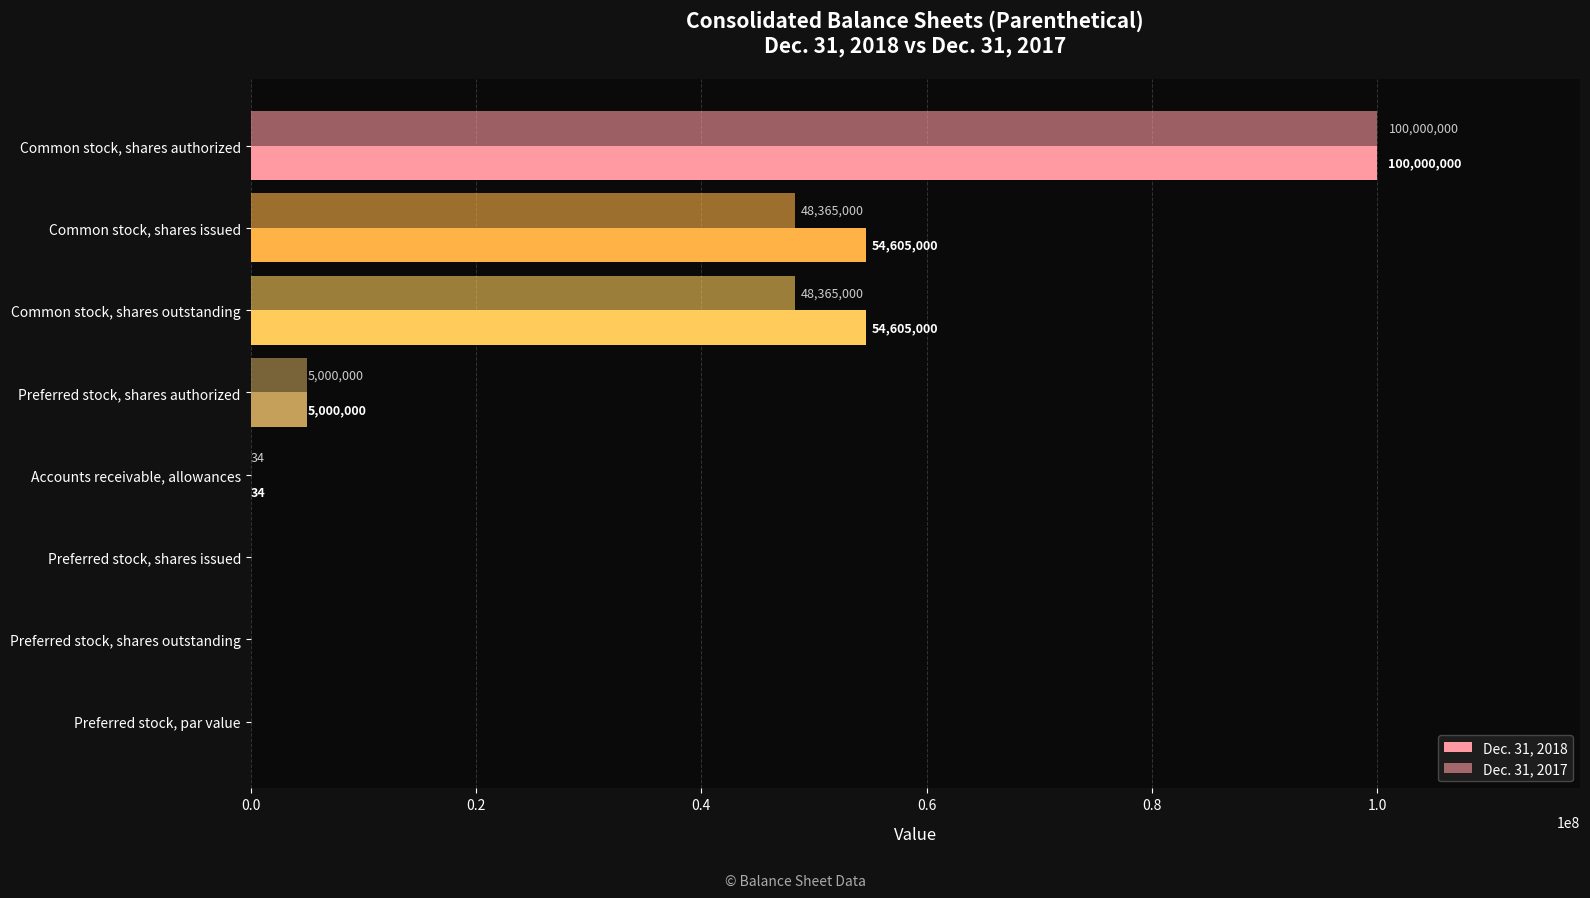

How many positive values does the Dec. 31, 2017 series have?

5